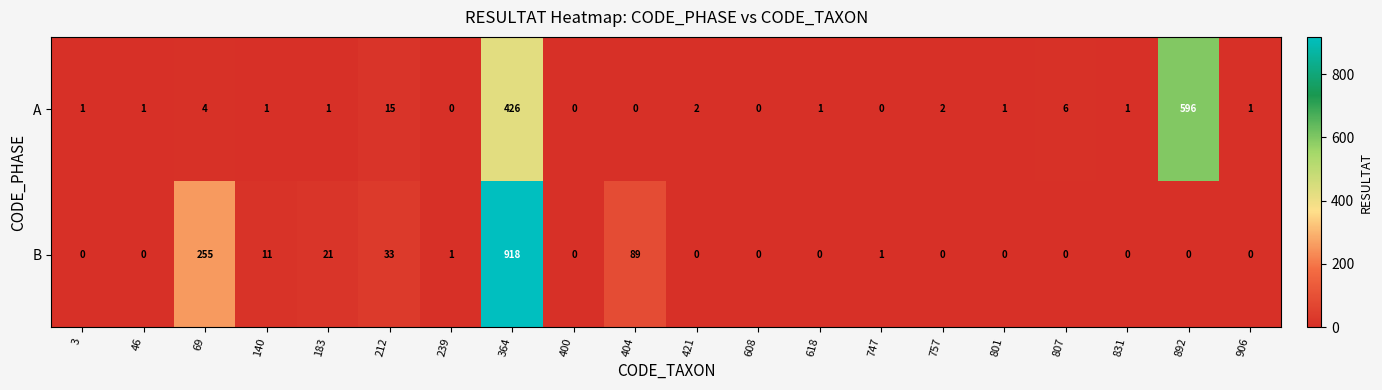

How many series are shown in this chart?

2